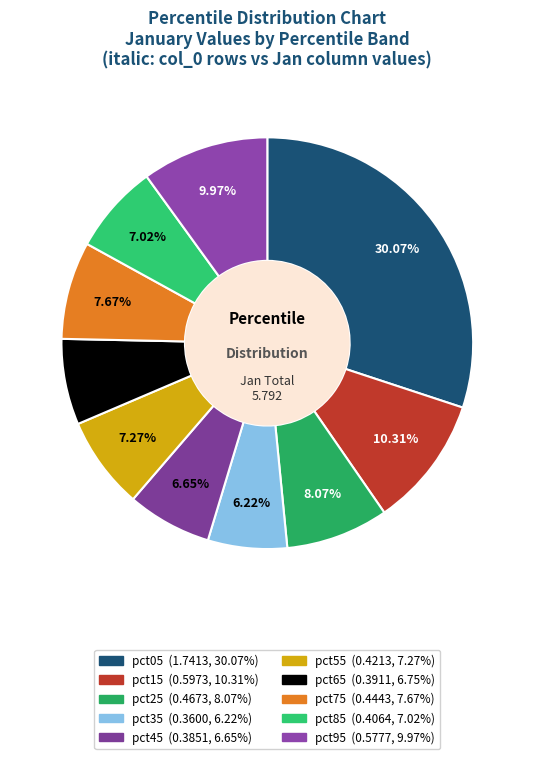

To the nearest percent, what is the difference between the largest and smallest slice percentages?

24%